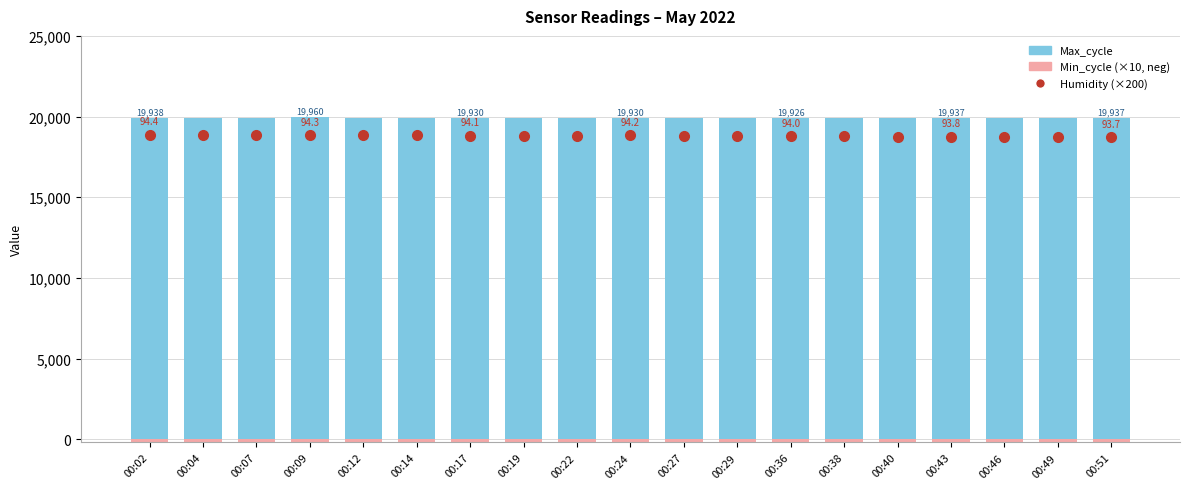

Rank the series by their maximum value, from lowest to highest.

Min_cycle (×10, neg), Humidity (×200), Max_cycle